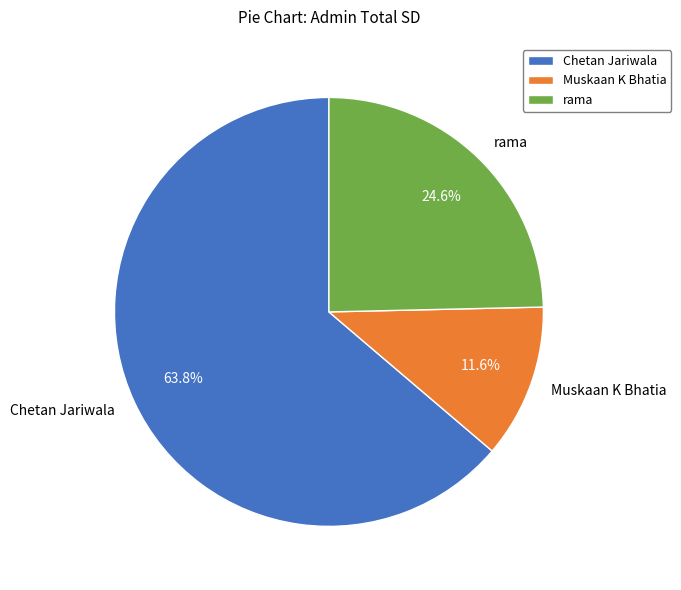

Is there any slice that represents more than half of the pie?

Yes